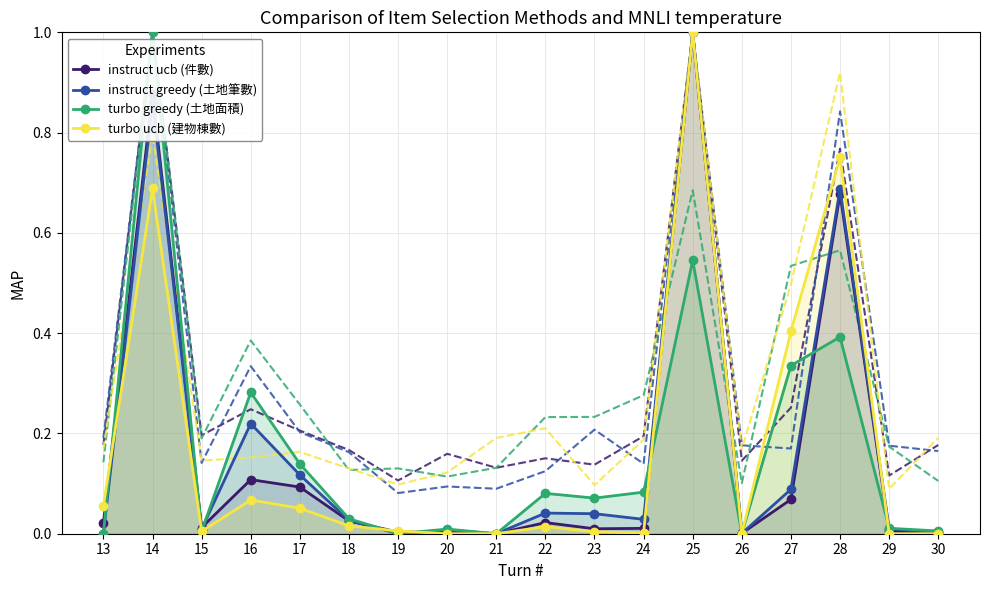

Rank the categories by turbo ucb (建物棟數) value from highest to lowest.

25, 28, 14, 27, 16, 13, 17, 18, 22, 19, 15, 23, 24, 20, 21, 26, 29, 30